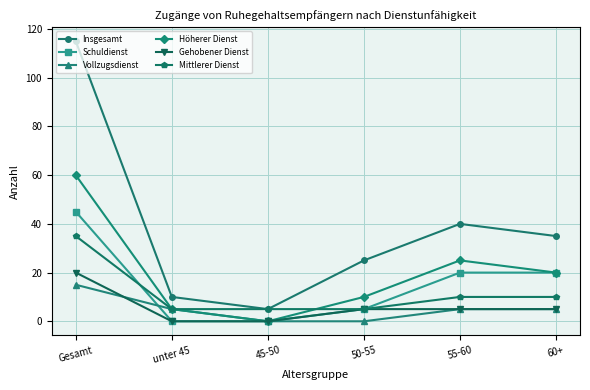

What are all the series names shown in the legend?

Insgesamt, Schuldienst, Vollzugsdienst, Höherer Dienst, Gehobener Dienst, Mittlerer Dienst